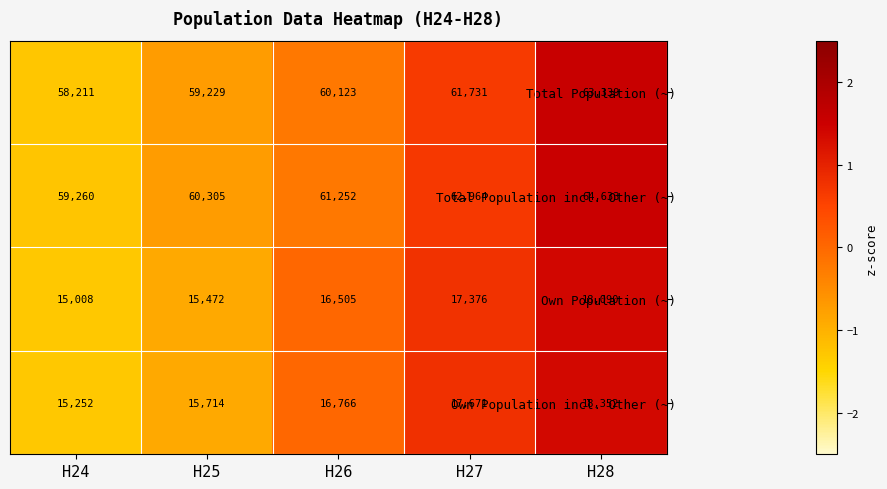

At how many categories does at least one series exceed 25252?

5